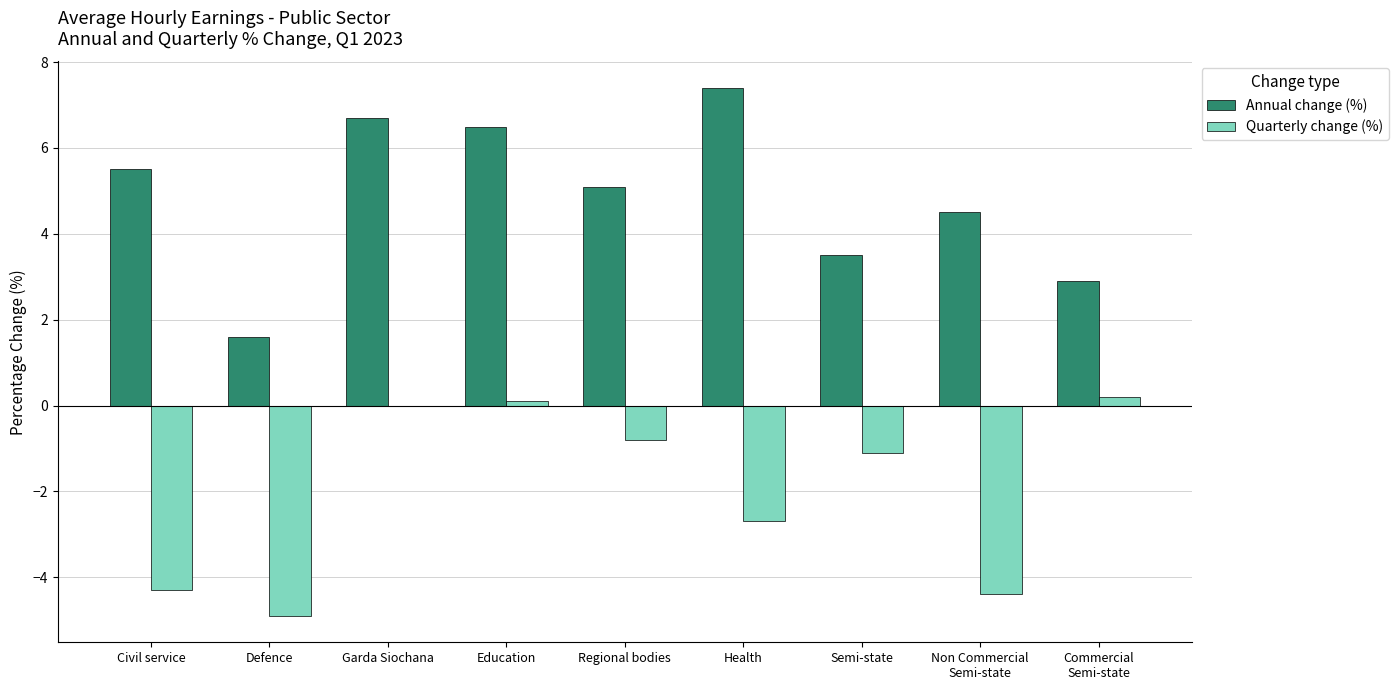

How many groups of bars are there?

9